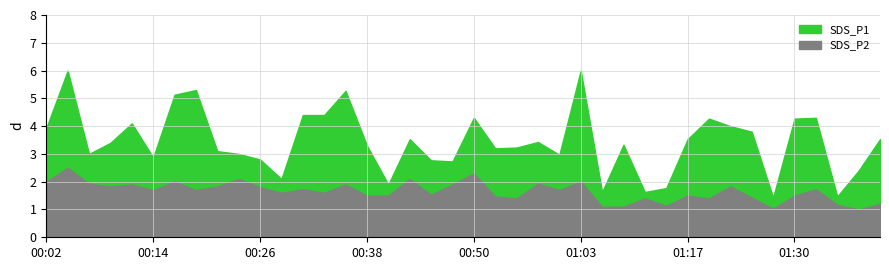

True or false: SDS_P1 has a value of 0.8 at 01:17.

False